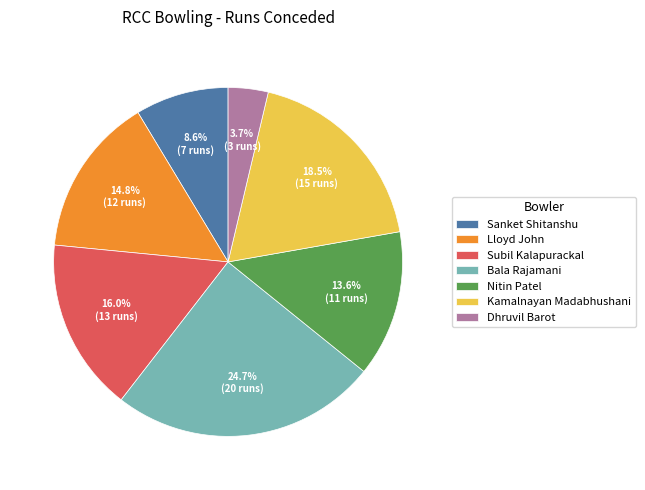

How many segments does this pie chart have?

7